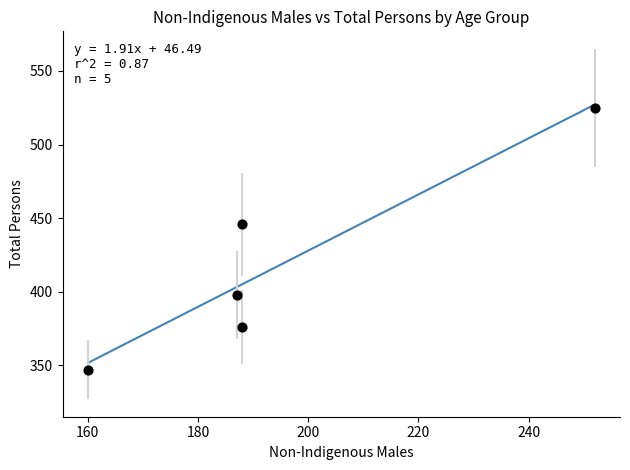

What Y value in the scatter plot is closest to 436?

446